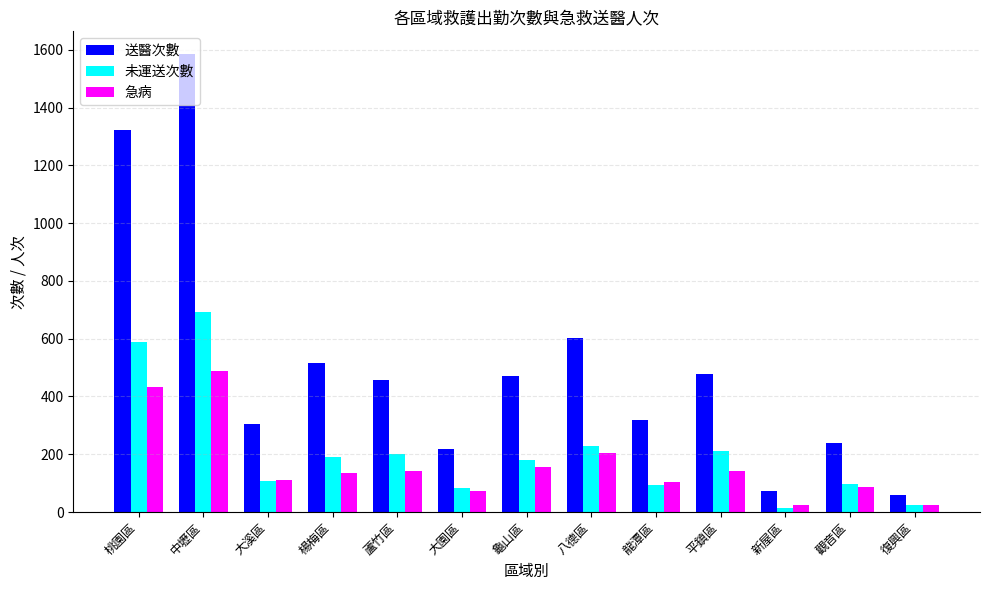

Is the value of 送醫次數 at 楊梅區 greater than the value of 急病 at 龜山區?

Yes